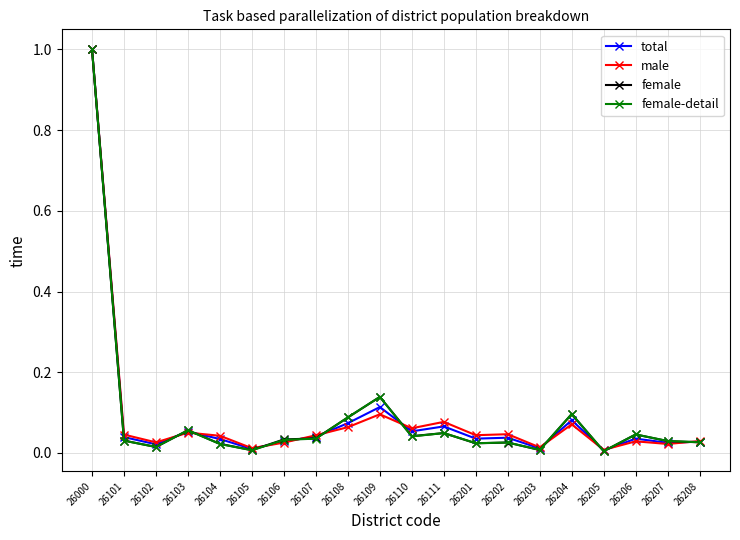

After their last crossing, which series has the higher values: female or female-detail?

female-detail